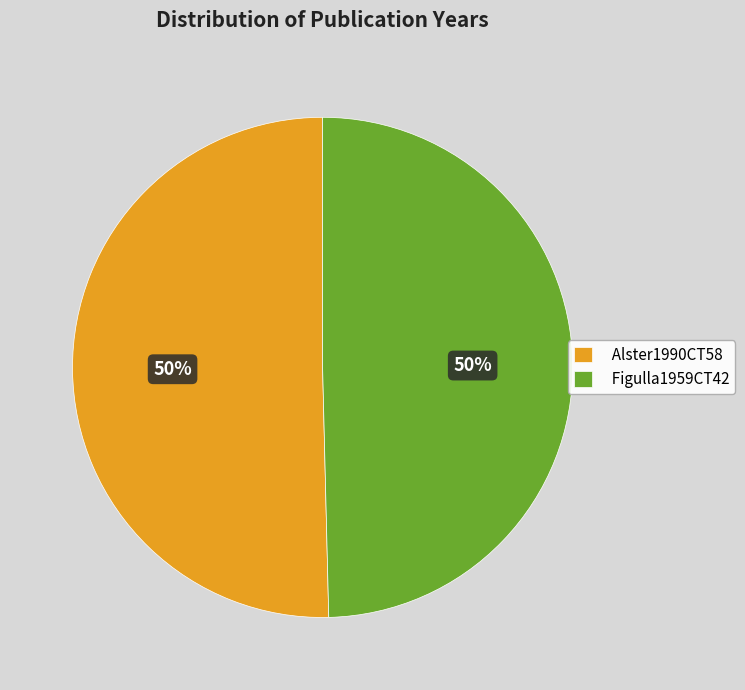

Approximately how many times larger is the value at Alster1990CT58 compared to Figulla1959CT42?

1.0